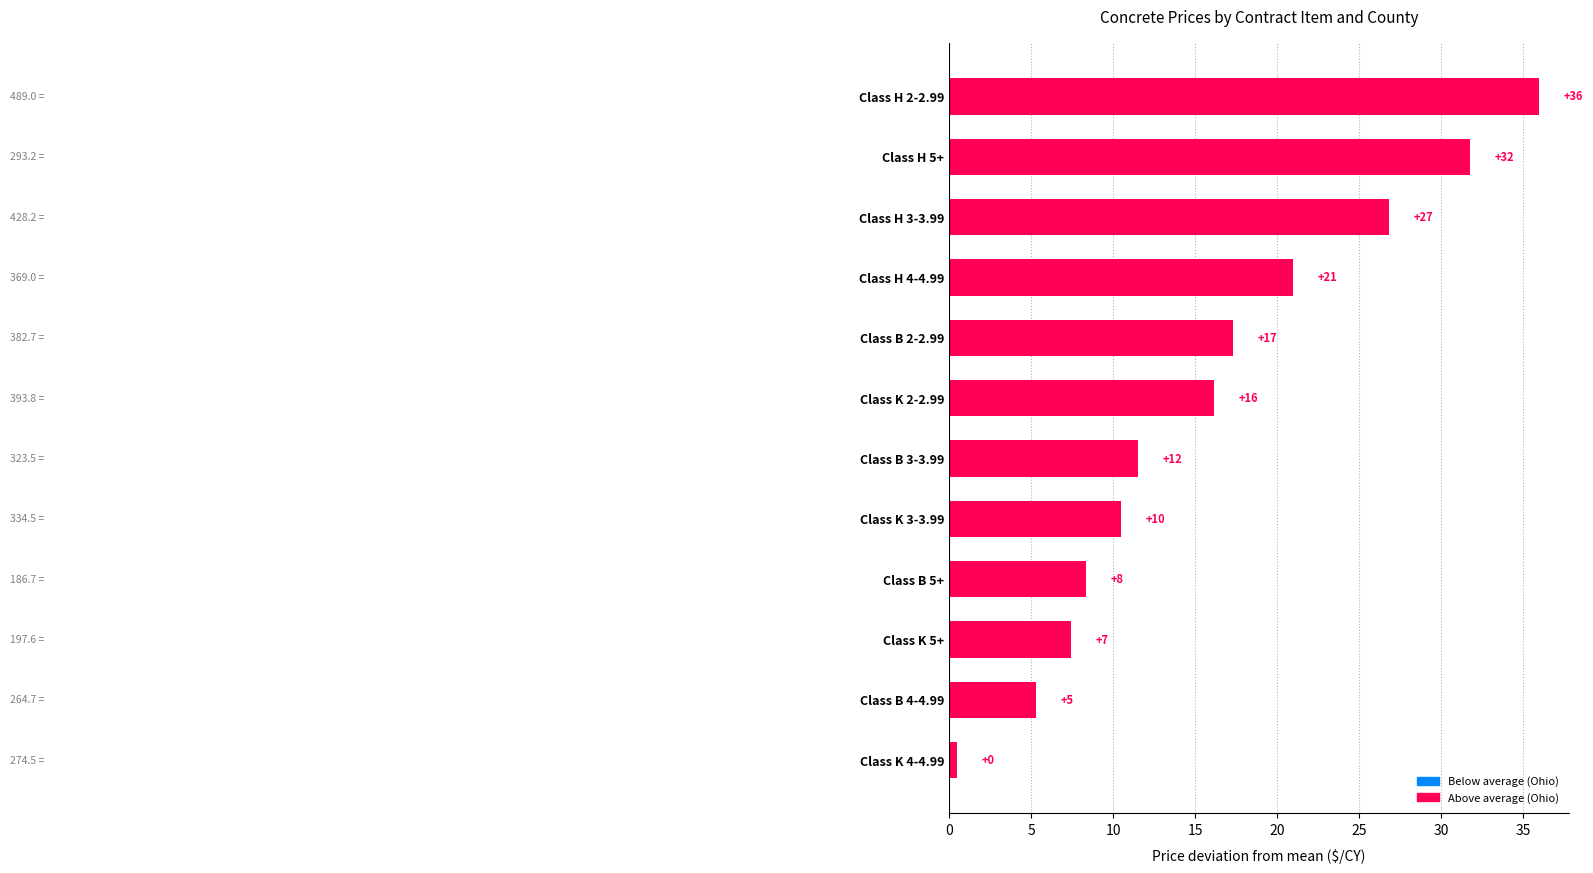

What is the difference between the maximum and second lowest values?

30.7